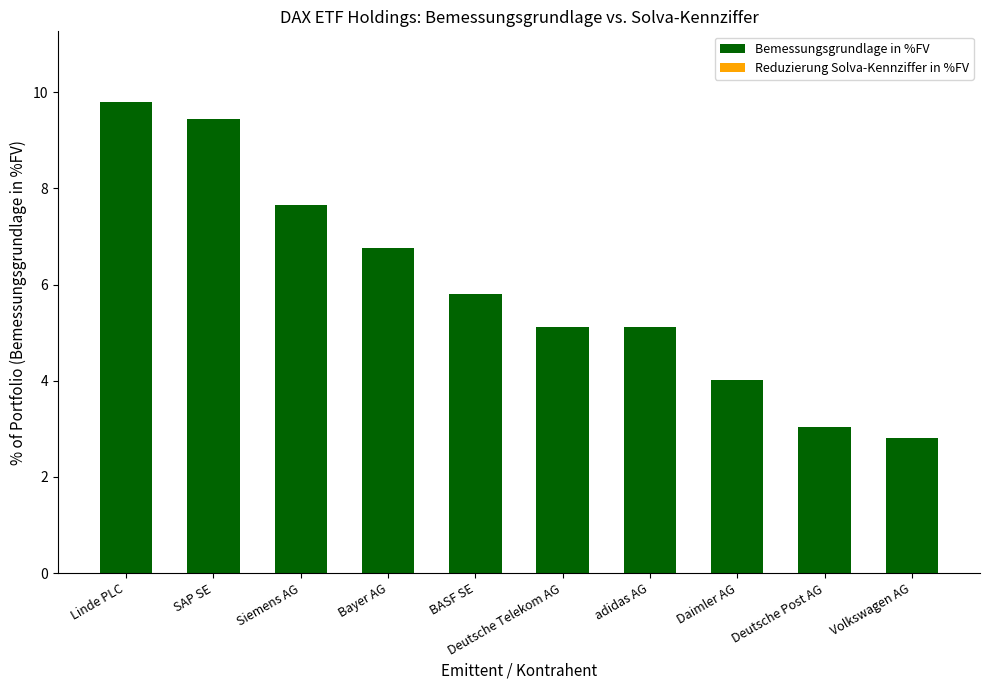

How many series are shown in this chart?

2